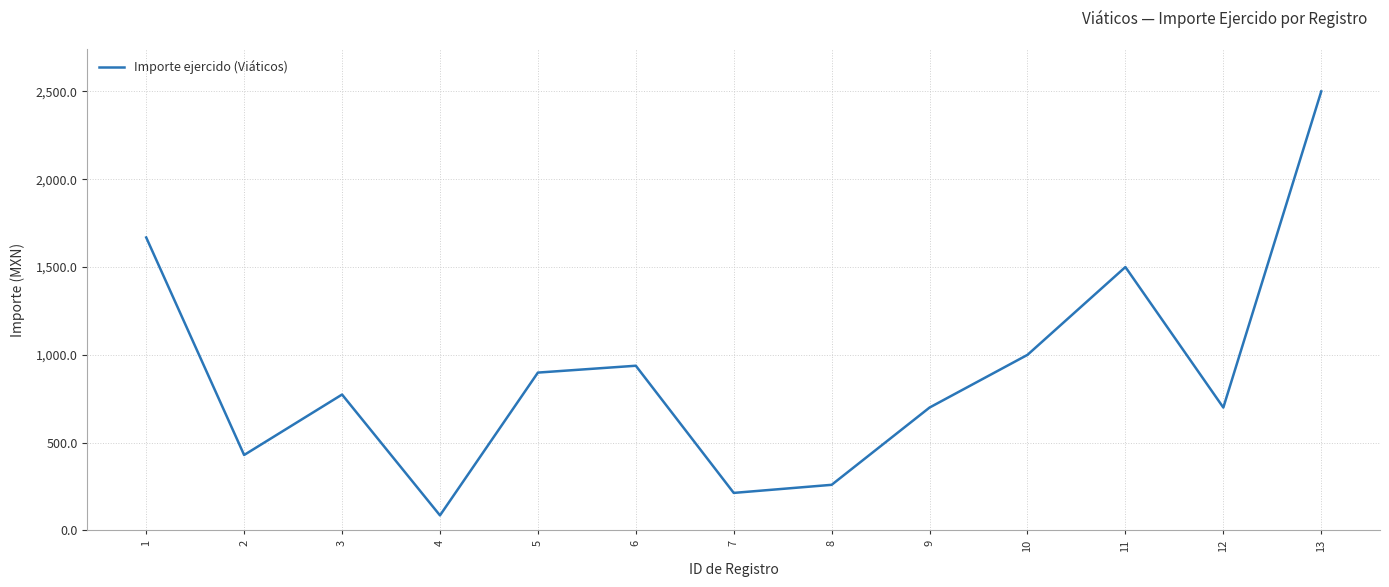

Read the value at 9.

700.0